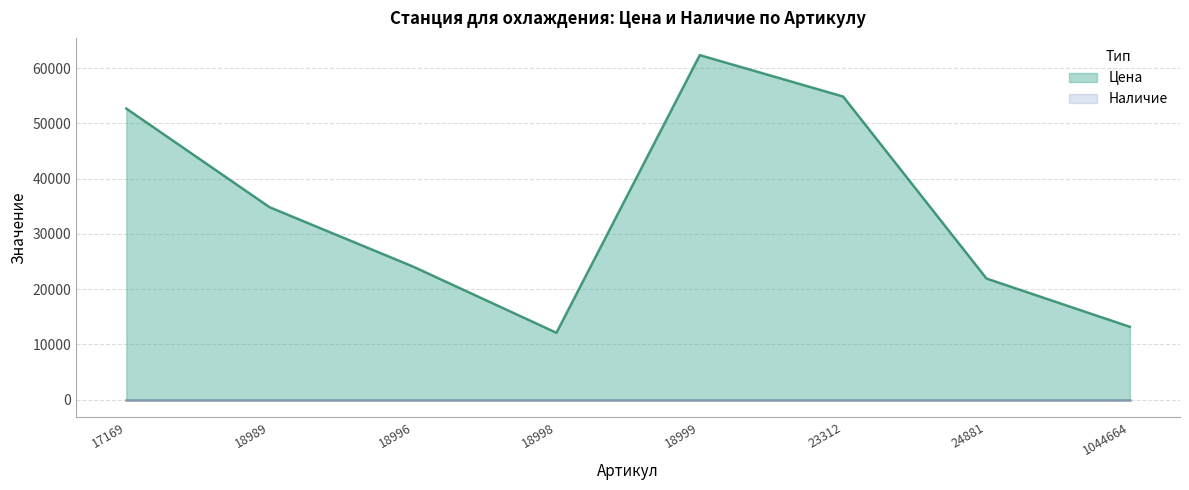

Reading left to right, what are all the values shown in this chart?

52699	34830	24094	12105	62381	54883	21927	13183